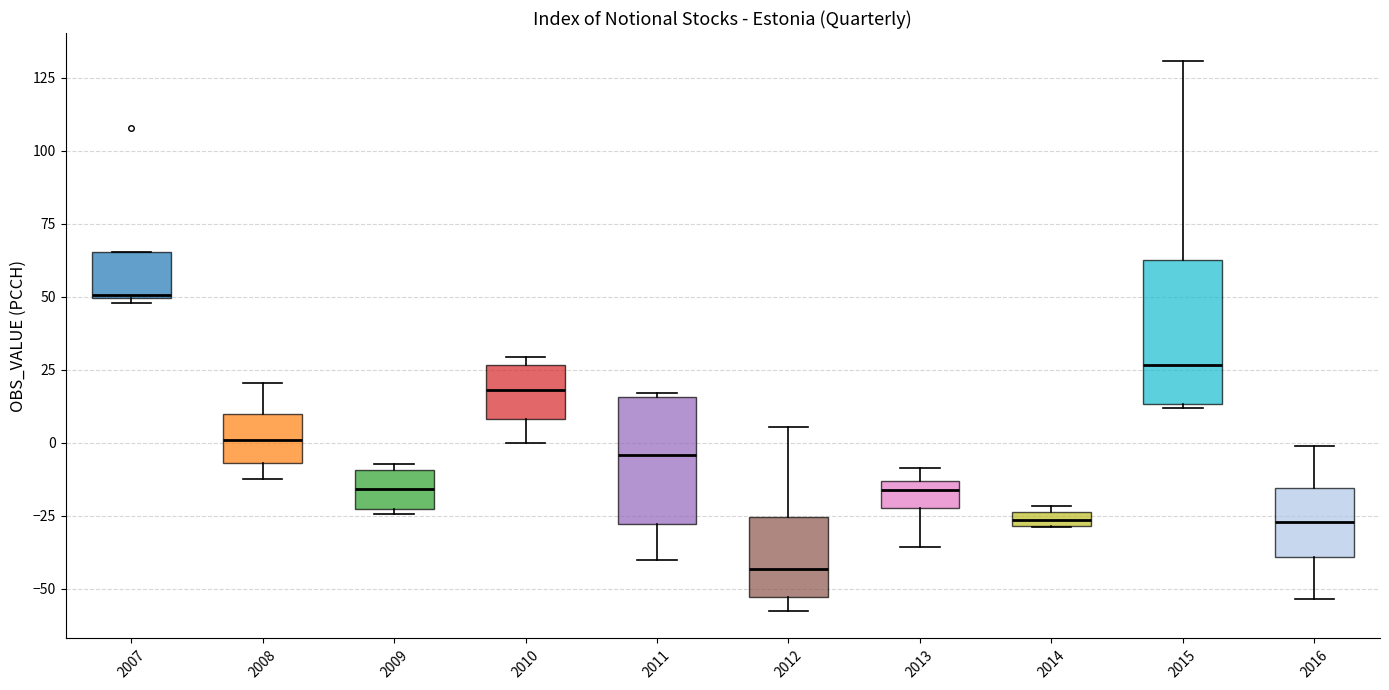

Where is the lower edge of the box at x = 2016 on the y-axis? The values are not printed on the chart, so give them approximately, as read against the axis.

-40